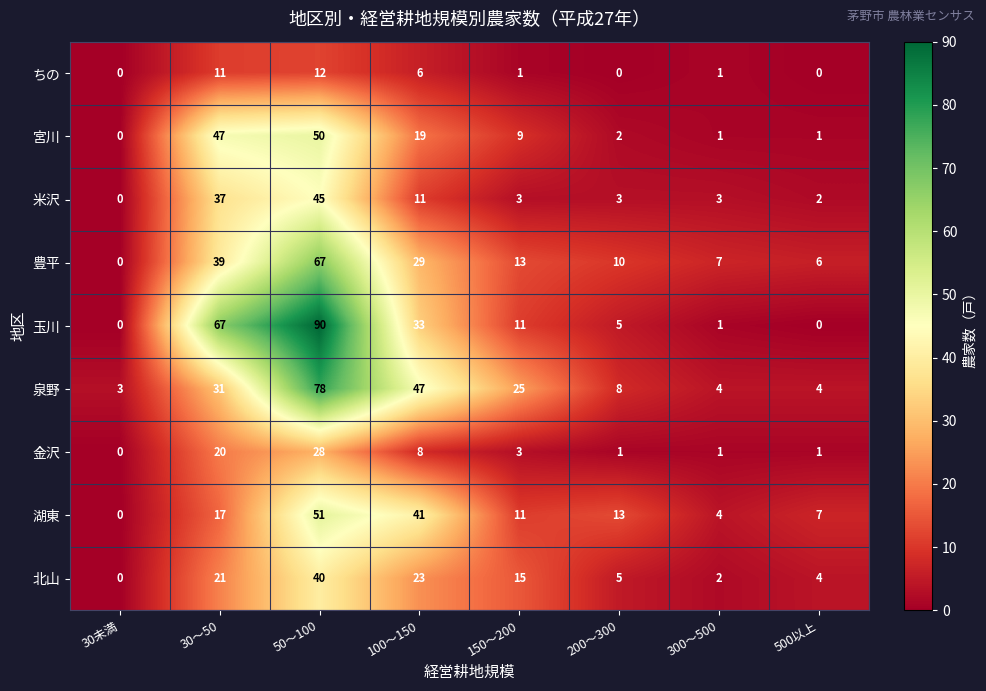

True or false: 玉川 has a value of 90 at 50～100.

True